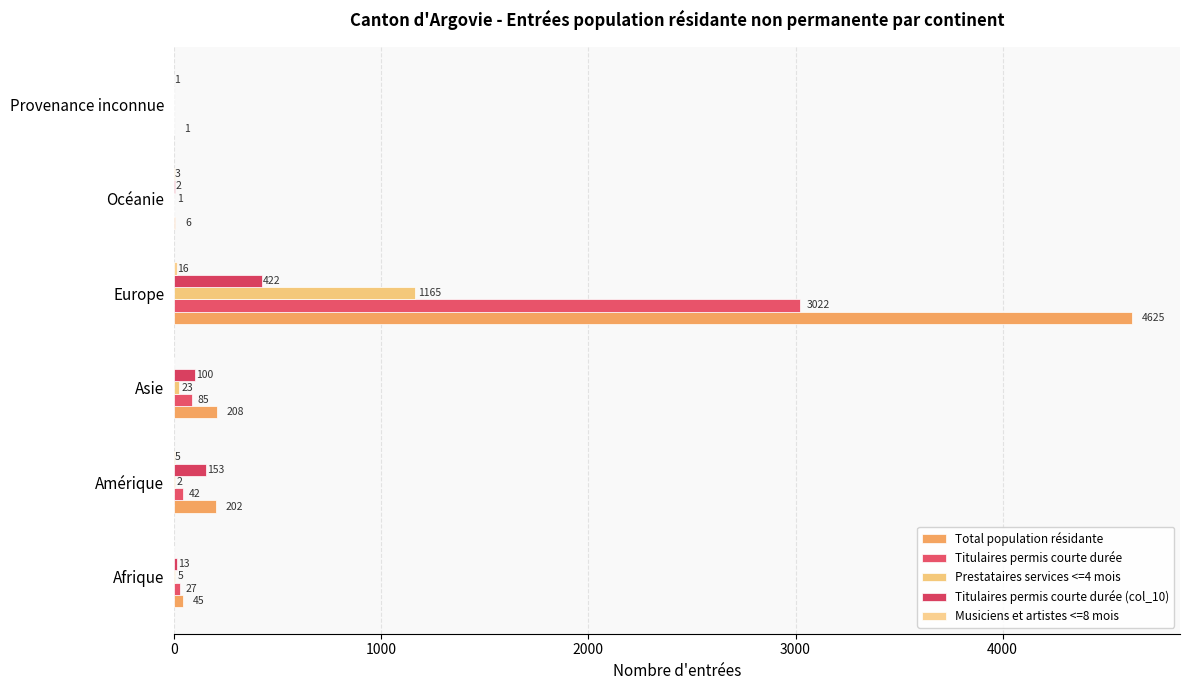

Count the number of categories in the chart.

6